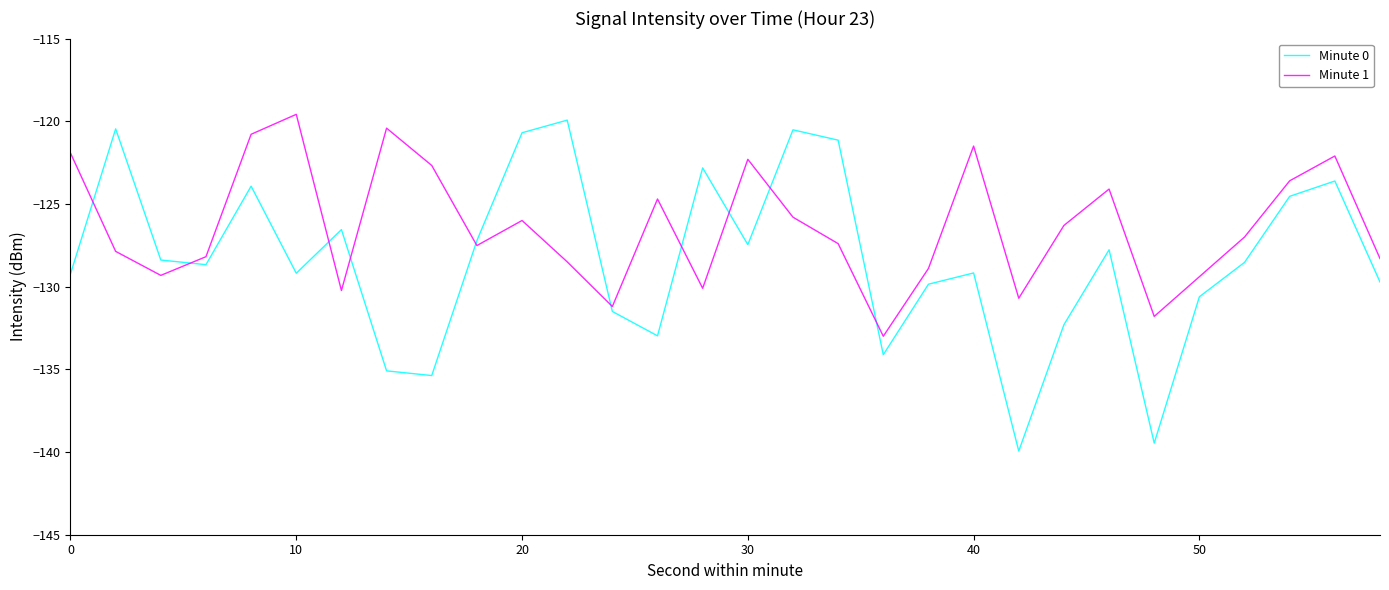

Which series has the largest range (max minus min)?

Minute 0